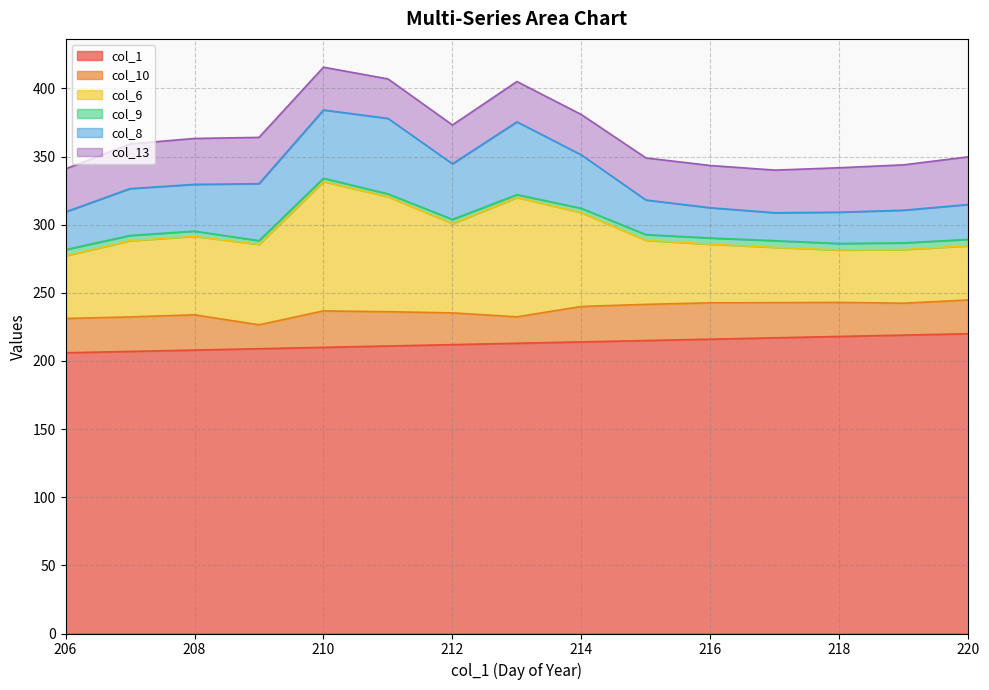

Which label corresponds to the smallest value in the chart?

211